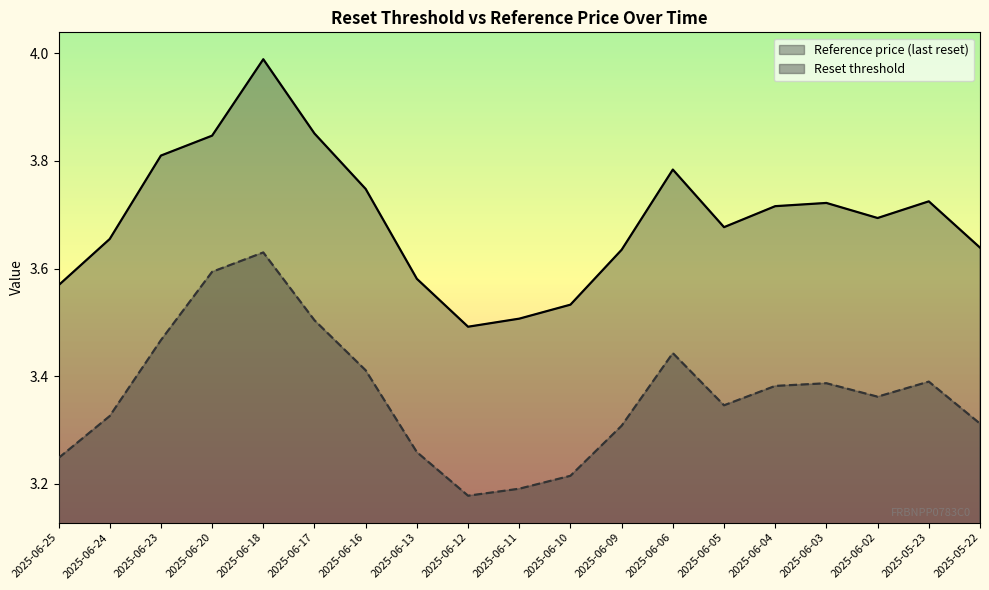

At which label does Reset threshold reach its minimum?

2025-06-12